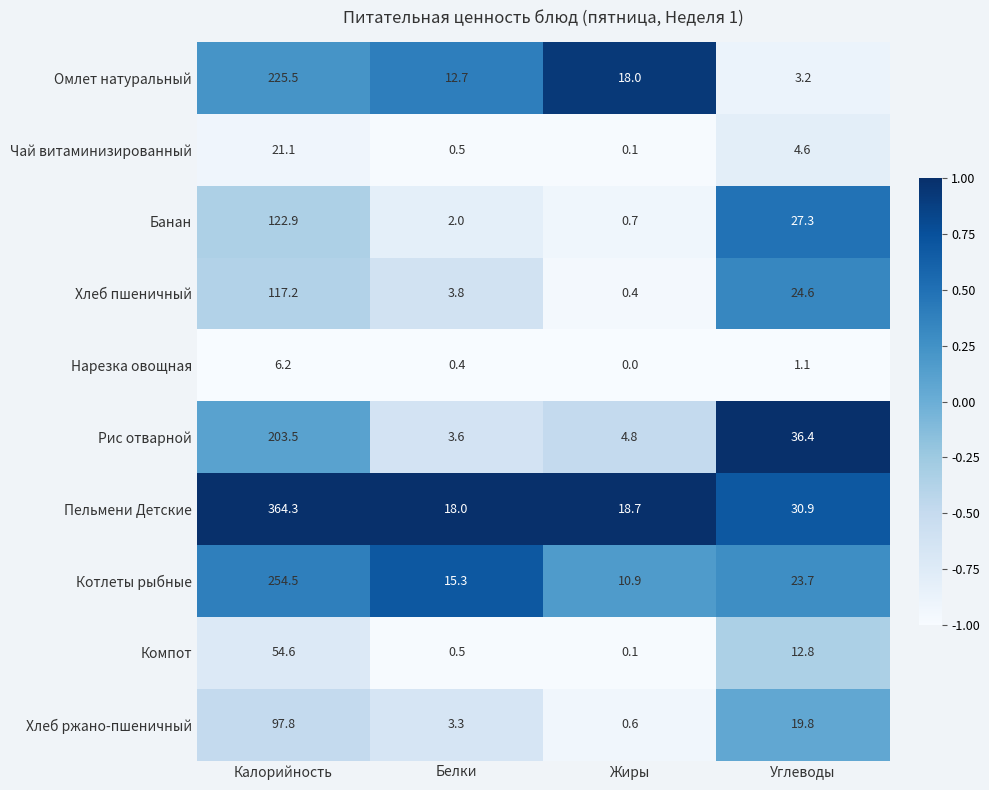

At which label is Хлеб ржано-пшеничный closest to 49?

Углеводы